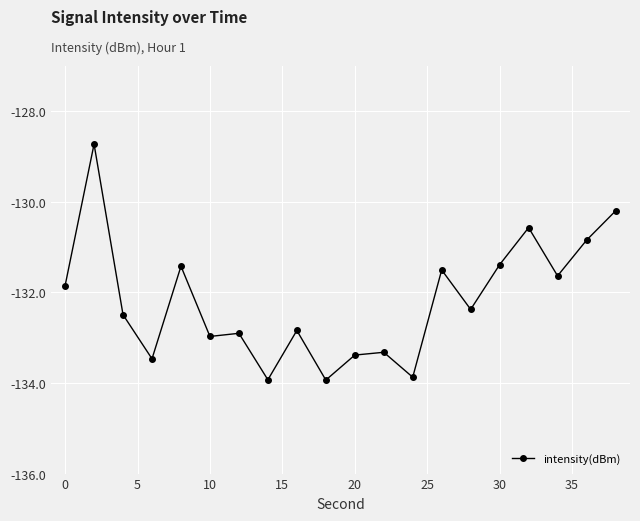

True or false: there are more than 2 points higher than both neighbors.

True